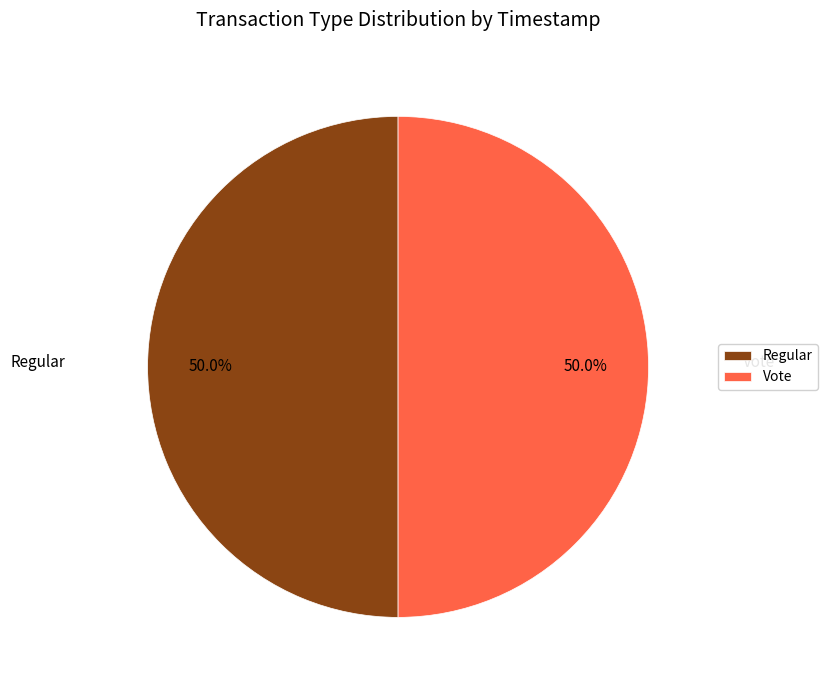

To the nearest percent, what portion does Vote represent?

50%